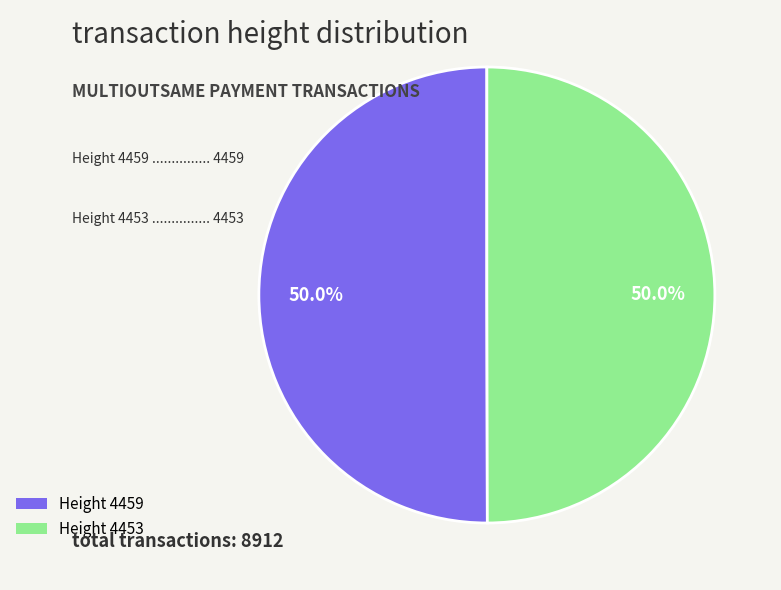

Count the number of slices in the pie.

2